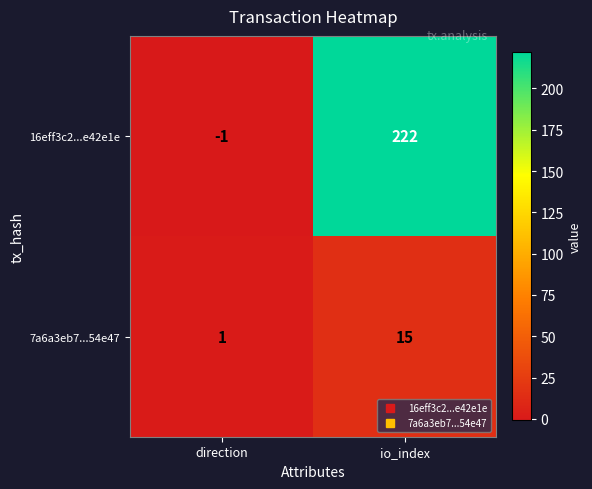

Which label corresponds to the smallest value in the chart?

direction